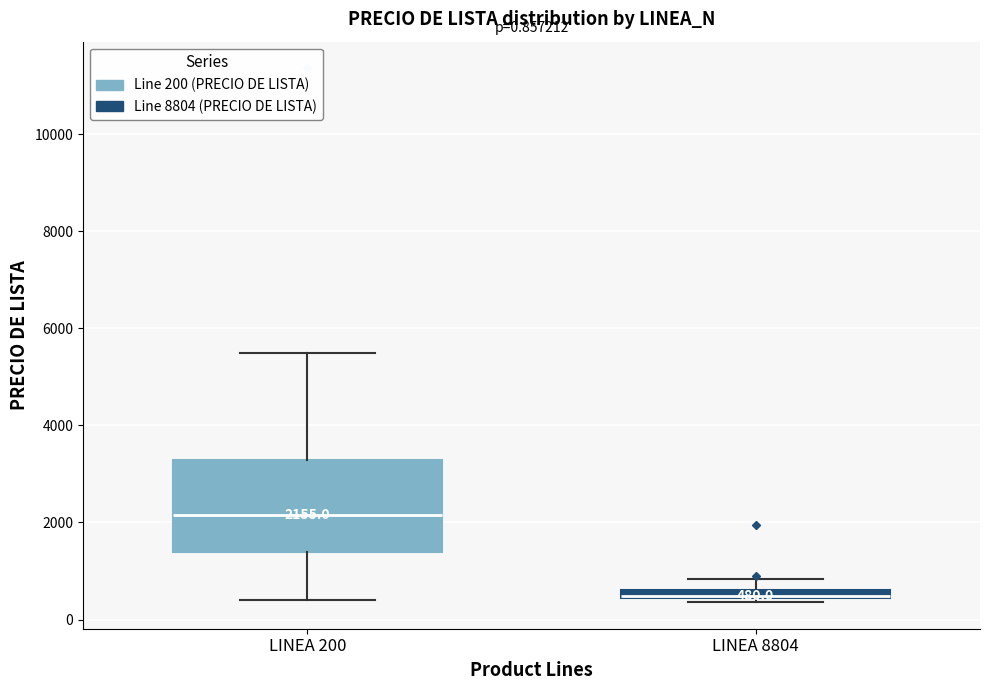

Comparing the boxes themselves (not the whiskers), which one is the tallest?

LINEA 200